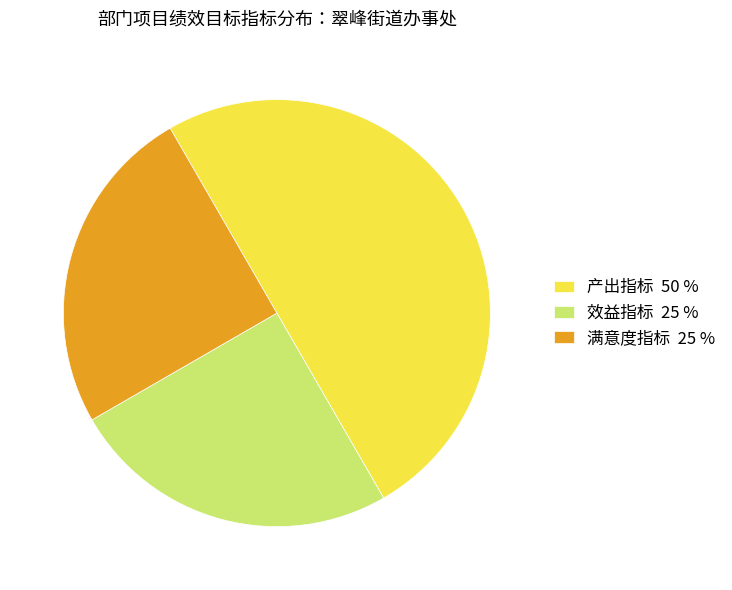

Combined, do 满意度指标 25 % and 产出指标 50 % account for over 50%?

Yes